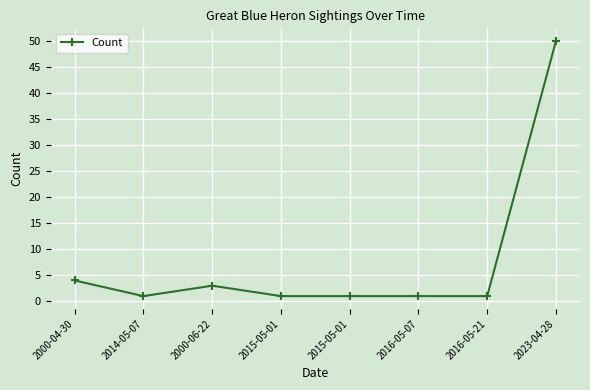

List the labels in order of value, largest first.

2023-04-28, 2000-04-30, 2000-06-22, 2014-05-07, 2015-05-01, 2015-05-01, 2016-05-07, 2016-05-21